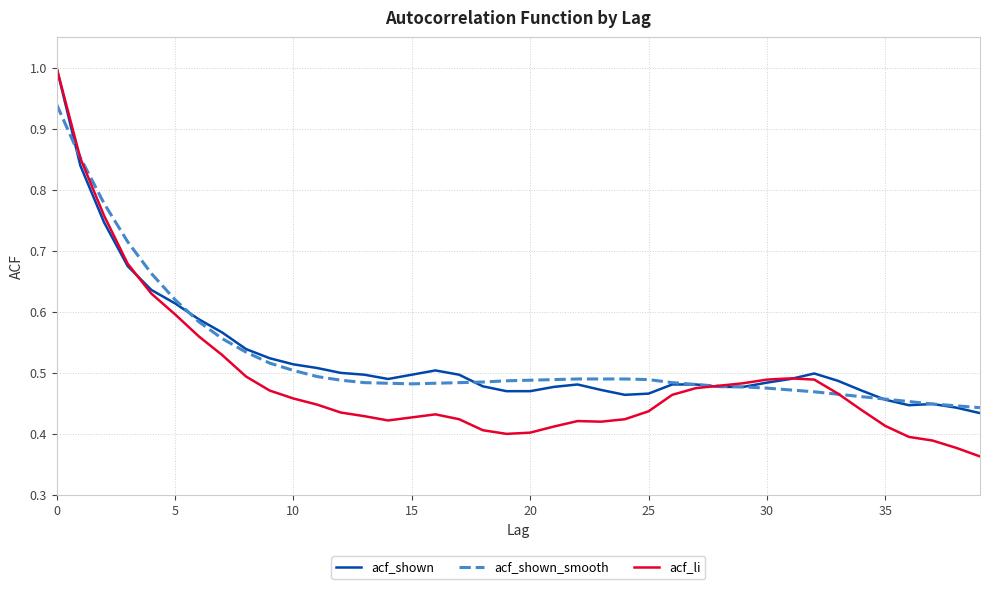

Which series has the widest spread of values?

acf_li